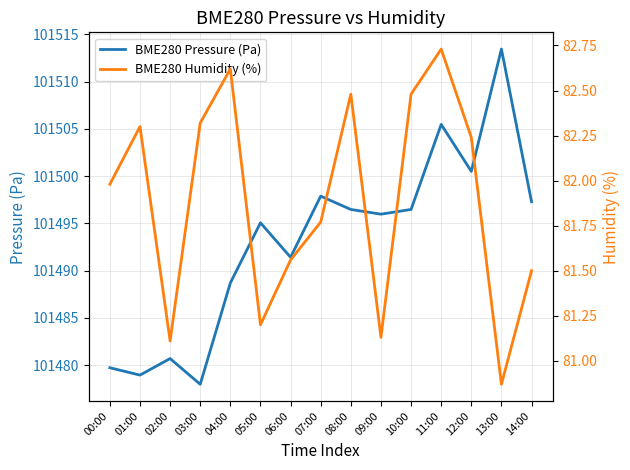

At which category is the sum across all series the highest?

13:00